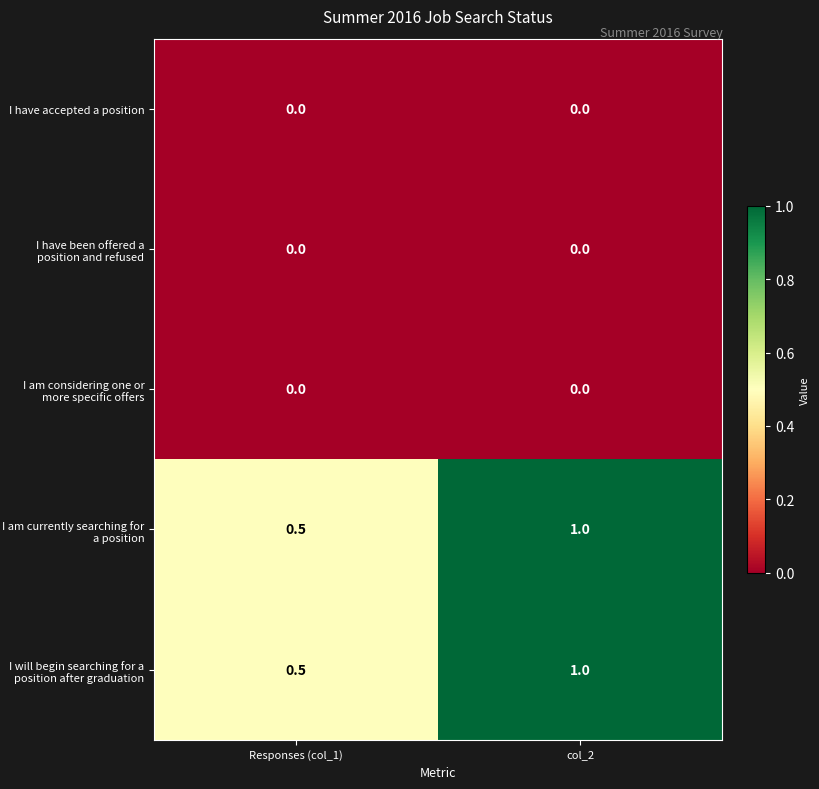

How many values in the I will begin searching for a position after graduation series are below 1?

1